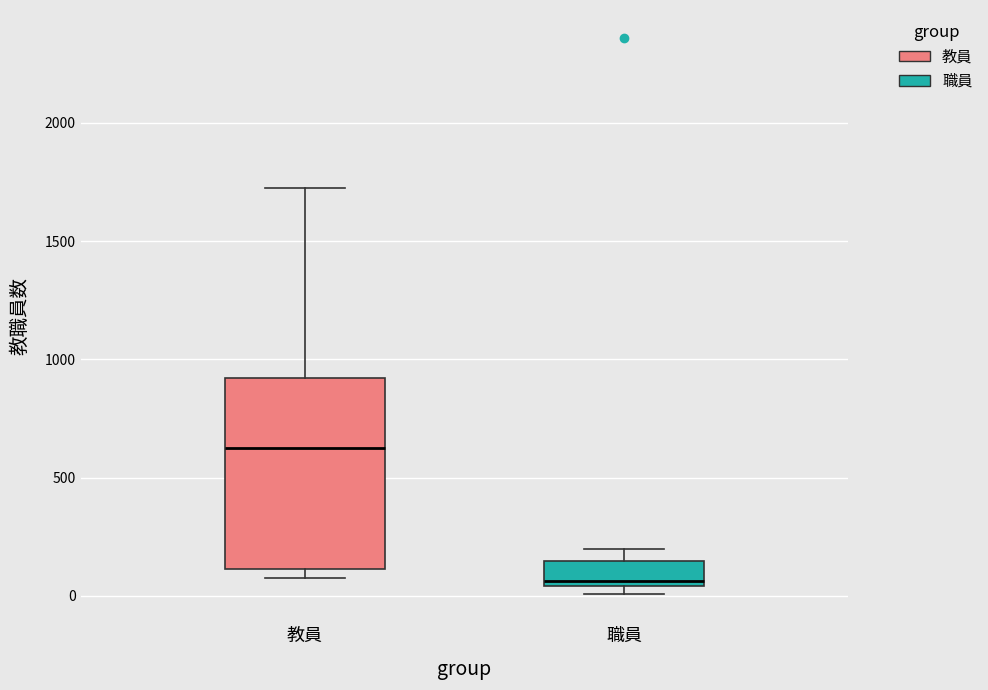

Where is the upper edge of the box for 教員 on the y-axis? The values are not printed on the chart, so give them approximately, as read against the axis.

900